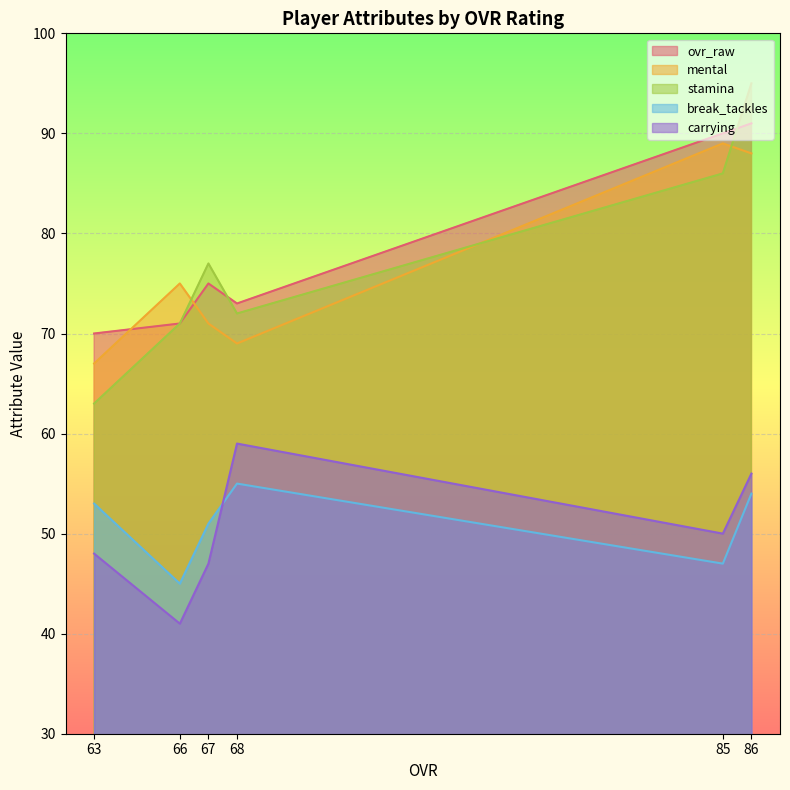

At which category does the chart reach its peak across all series?

86